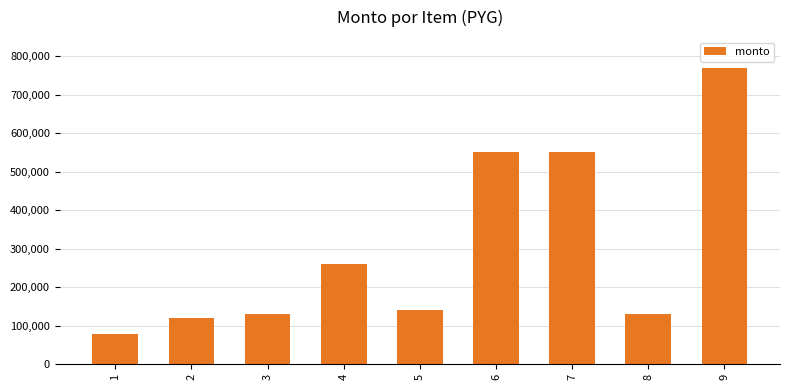

Reading left to right, what are all the values shown in this chart?

1=77000	2=120000	3=130000	4=260000	5=140000	6=550000	7=550000	8=130000	9=770000